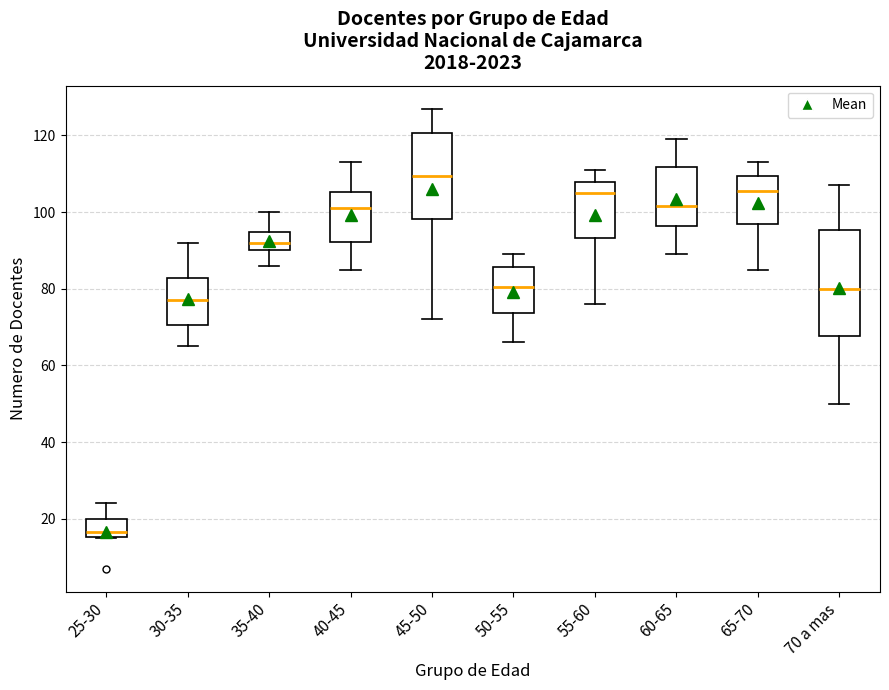

Which box has the lowest median line?

25-30